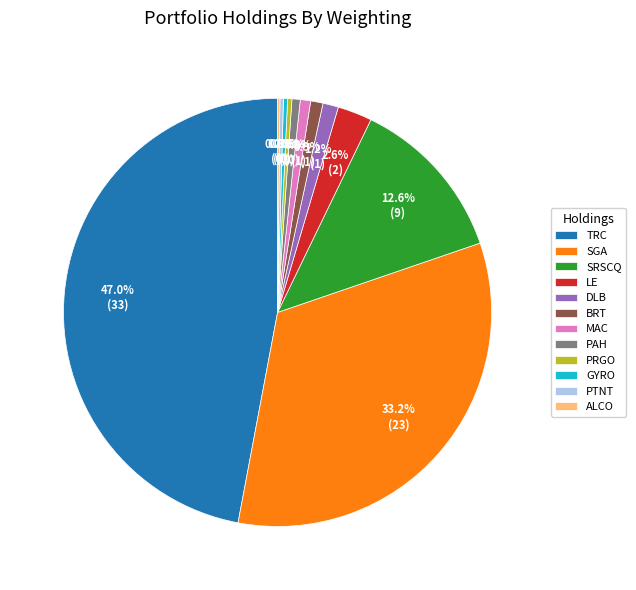

Between TRC and SGA, which is larger?

TRC